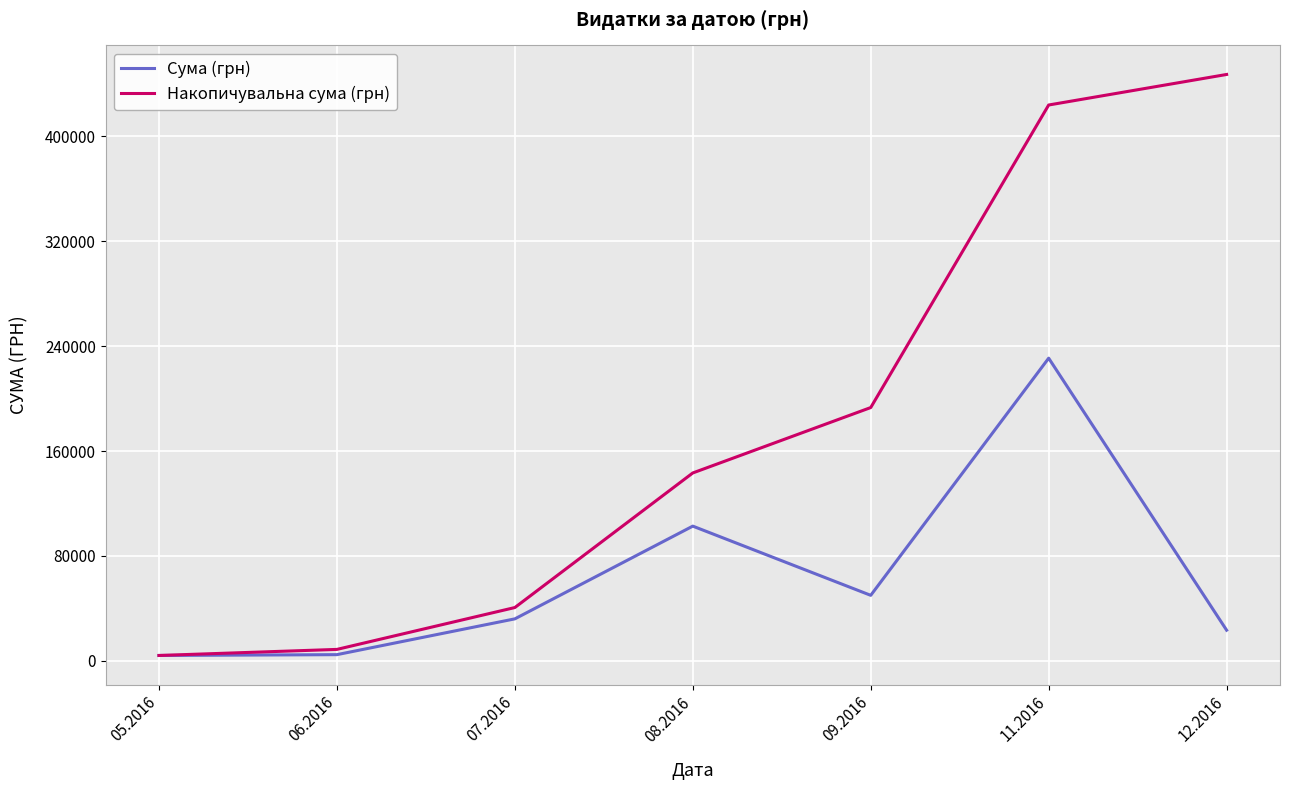

Is the value of Сума (грн) at 07.2016 greater than the value of Накопичувальна сума (грн) at 11.2016?

No